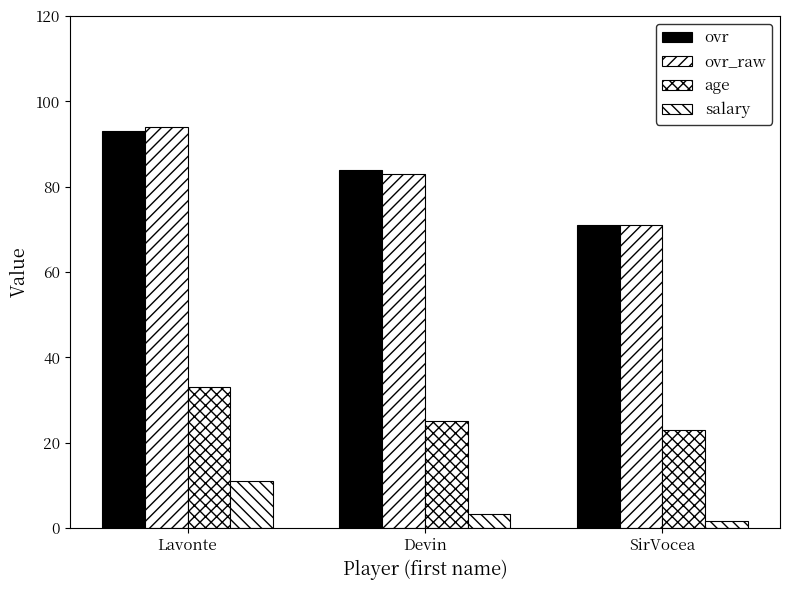

How many data points in salary are above 3?

2